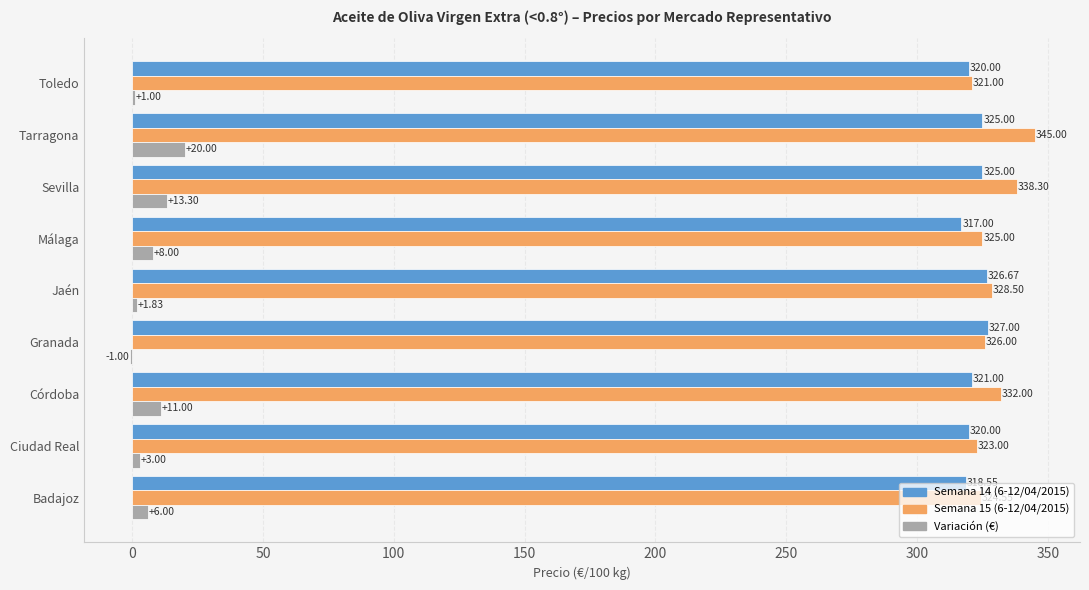

At which label is Variación (€) closest to 9?

Málaga